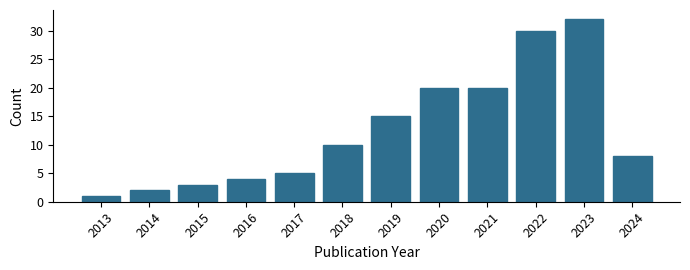

Reading right to left, what are all the values shown in this chart?

8	32	30	20	20	15	10	5	4	3	2	1